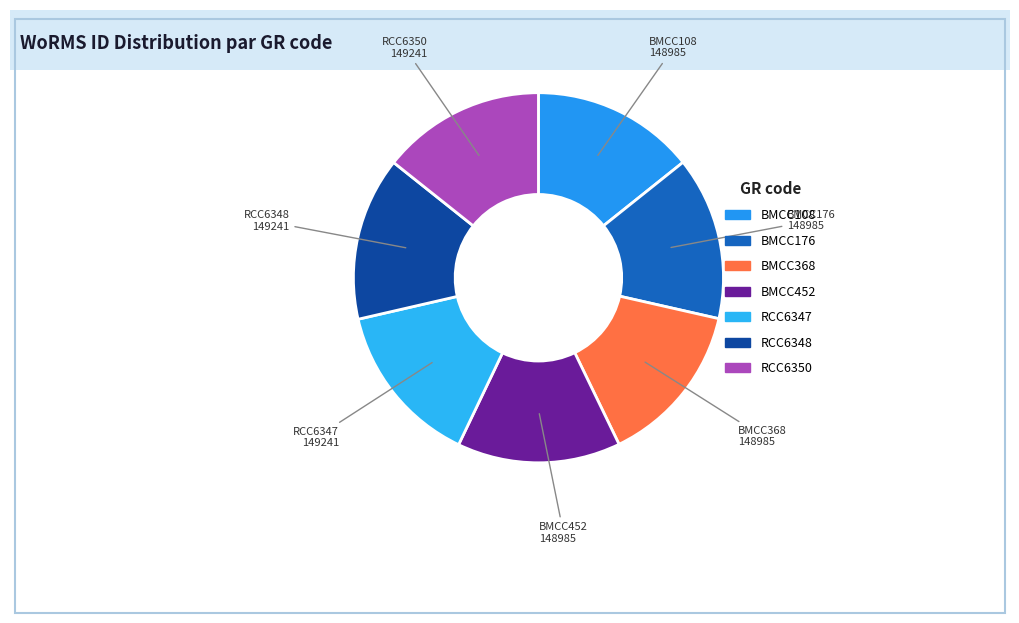

Count the number of slices in the pie.

7